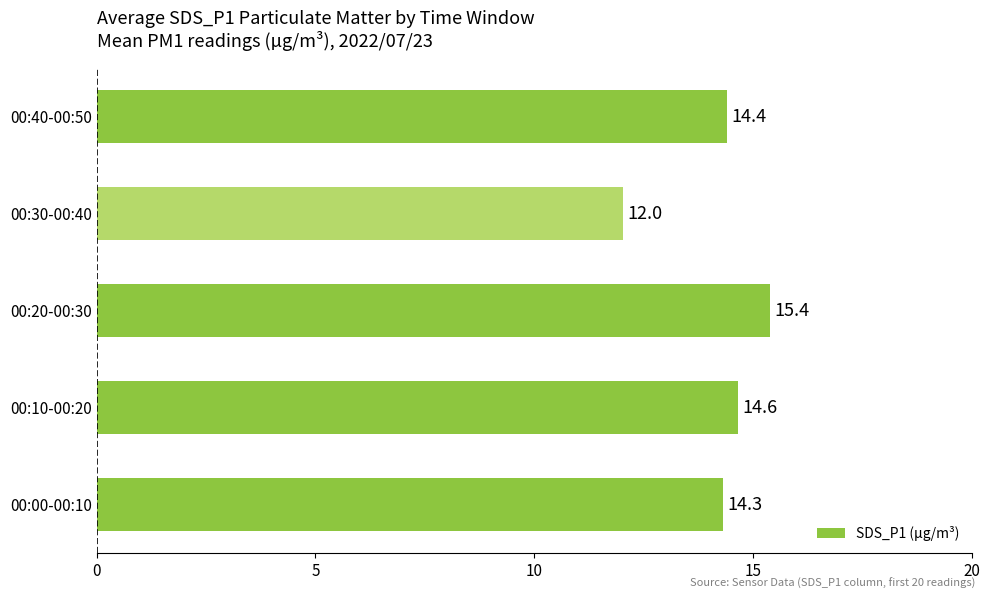

How many values are below 14?

1